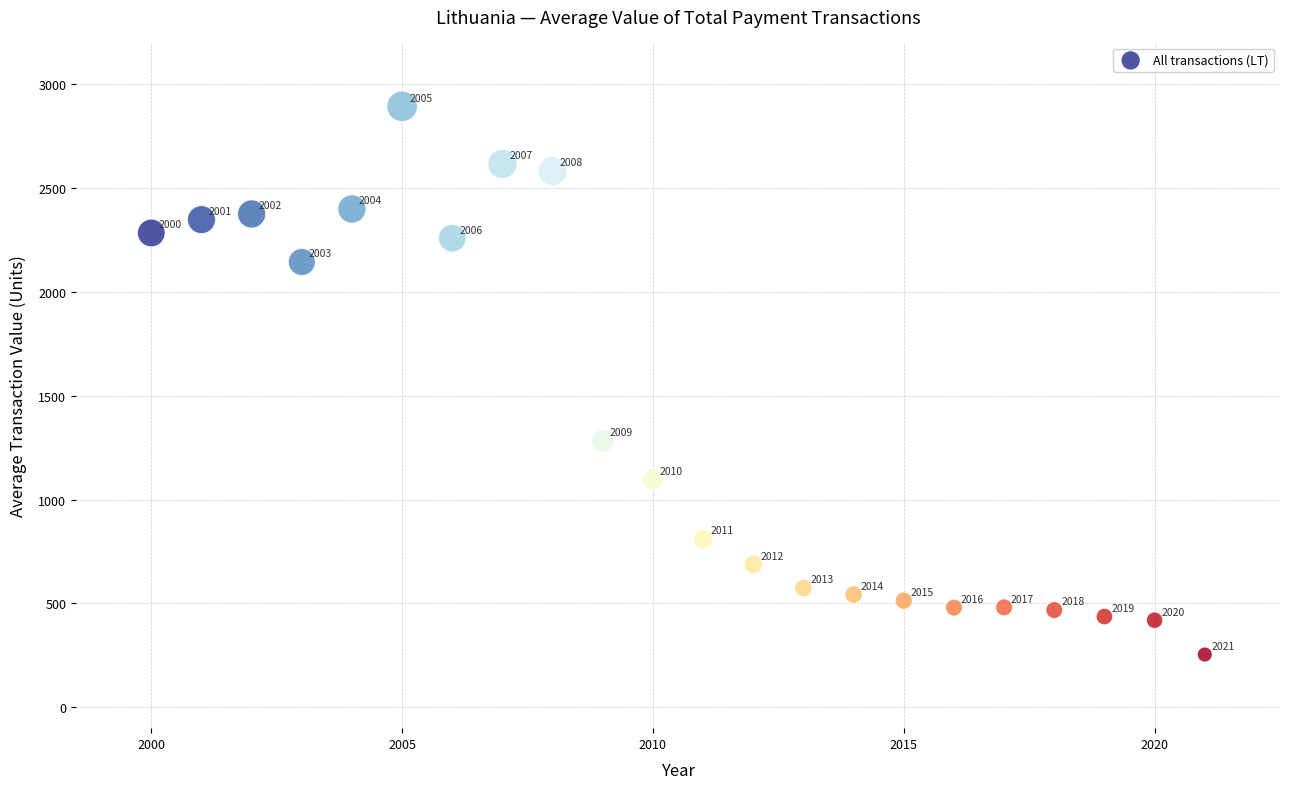

What is the range of Y values (max minus min)?

2638.2